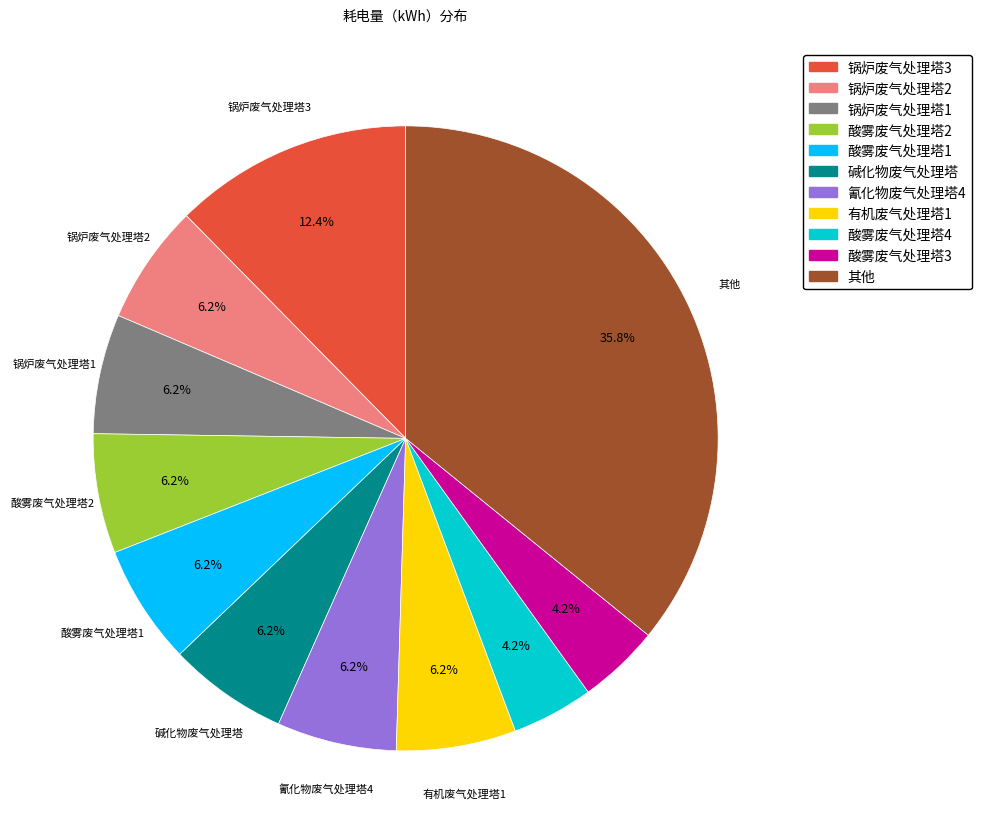

Is there a majority slice in this chart?

No